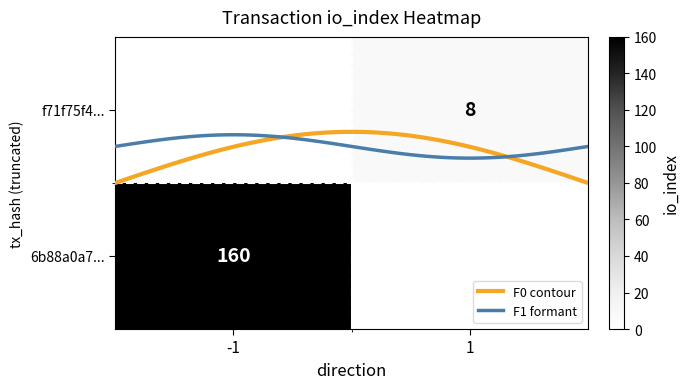

What is the difference between the f71f75f4229993b1f13be7e30e96f2659336a81 values at direction and io_index?

7